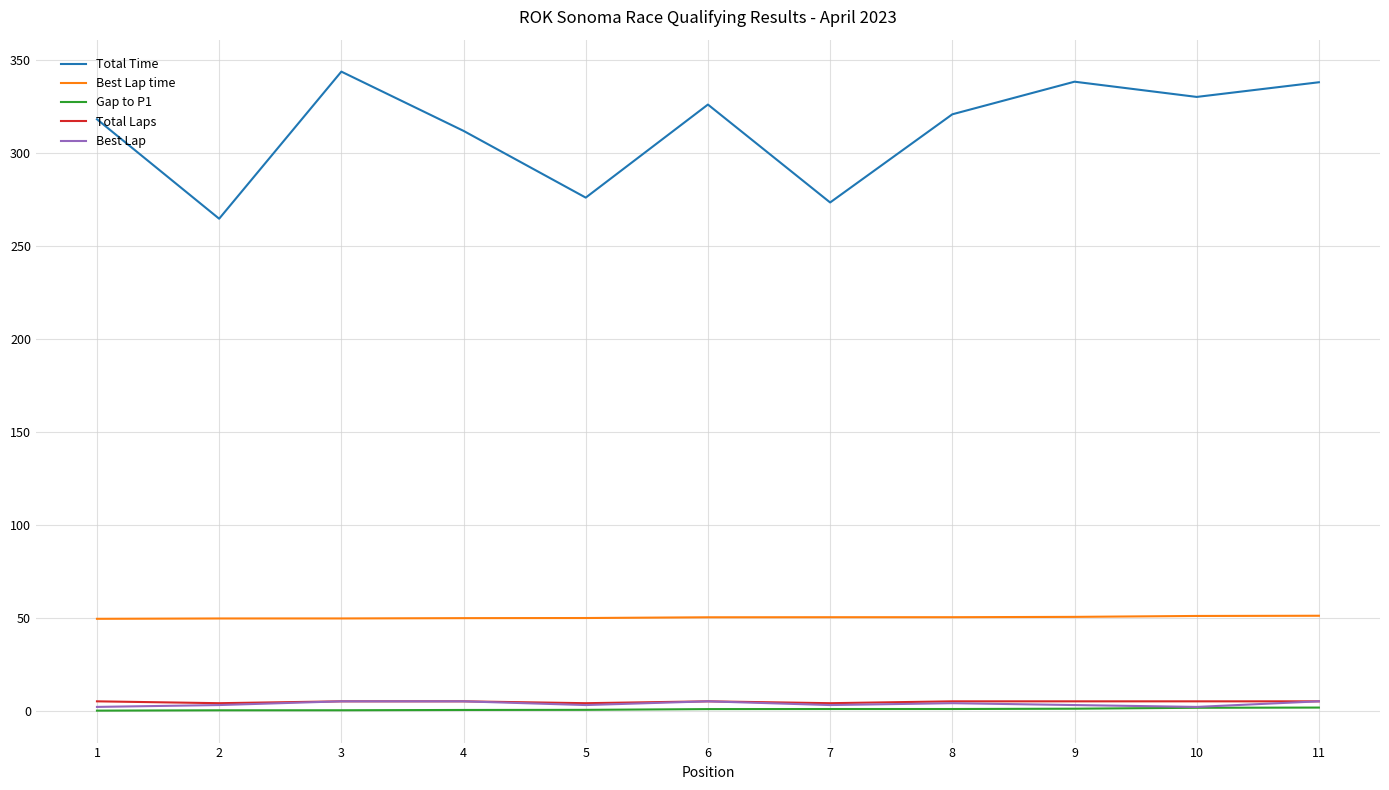

How many lines are shown in the chart?

5